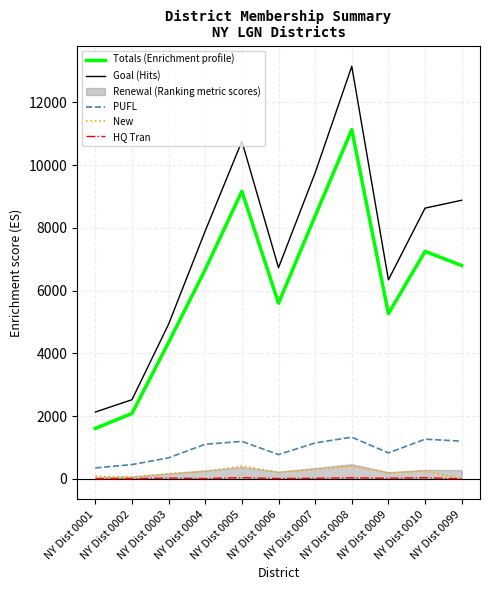

Reading left to right, extract all data points from this chart.

Totals (Enrichment profile): NY Dist 0001=1607	NY Dist 0002=2084	NY Dist 0003=4350	NY Dist 0004=6672	NY Dist 0005=9163	NY Dist 0006=5597	NY Dist 0007=8377	NY Dist 0008=11128	NY Dist 0009=5263	NY Dist 0010=7249	NY Dist 0099=6800
Goal (Hits): NY Dist 0001=2130	NY Dist 0002=2522	NY Dist 0003=4931	NY Dist 0004=7903	NY Dist 0005=10757	NY Dist 0006=6729	NY Dist 0007=9752	NY Dist 0008=13146	NY Dist 0009=6342	NY Dist 0010=8627	NY Dist 0099=8878
PUFL: NY Dist 0001=348	NY Dist 0002=455	NY Dist 0003=669	NY Dist 0004=1103	NY Dist 0005=1193	NY Dist 0006=774	NY Dist 0007=1145	NY Dist 0008=1328	NY Dist 0009=826	NY Dist 0010=1264	NY Dist 0099=1202
New: NY Dist 0001=82	NY Dist 0002=52	NY Dist 0003=165	NY Dist 0004=237	NY Dist 0005=410	NY Dist 0006=208	NY Dist 0007=292	NY Dist 0008=400	NY Dist 0009=184	NY Dist 0010=246	NY Dist 0099=12
HQ Tran: NY Dist 0001=1	NY Dist 0002=4	NY Dist 0003=26	NY Dist 0004=10	NY Dist 0005=37	NY Dist 0006=11	NY Dist 0007=19	NY Dist 0008=32	NY Dist 0009=21	NY Dist 0010=36	NY Dist 0099=0